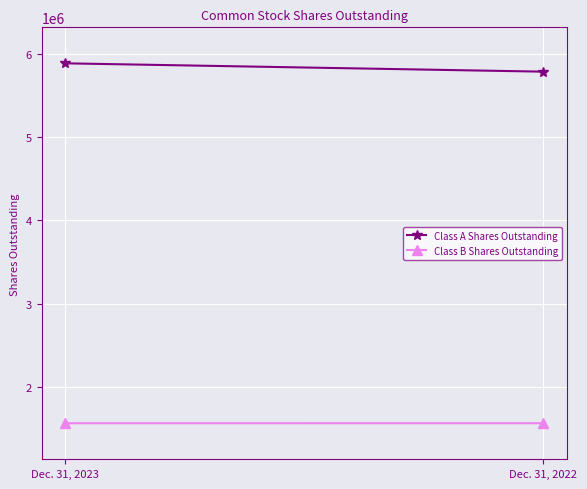

What is the value of the Class A Shares Outstanding point at the 1st from the left?

5882845